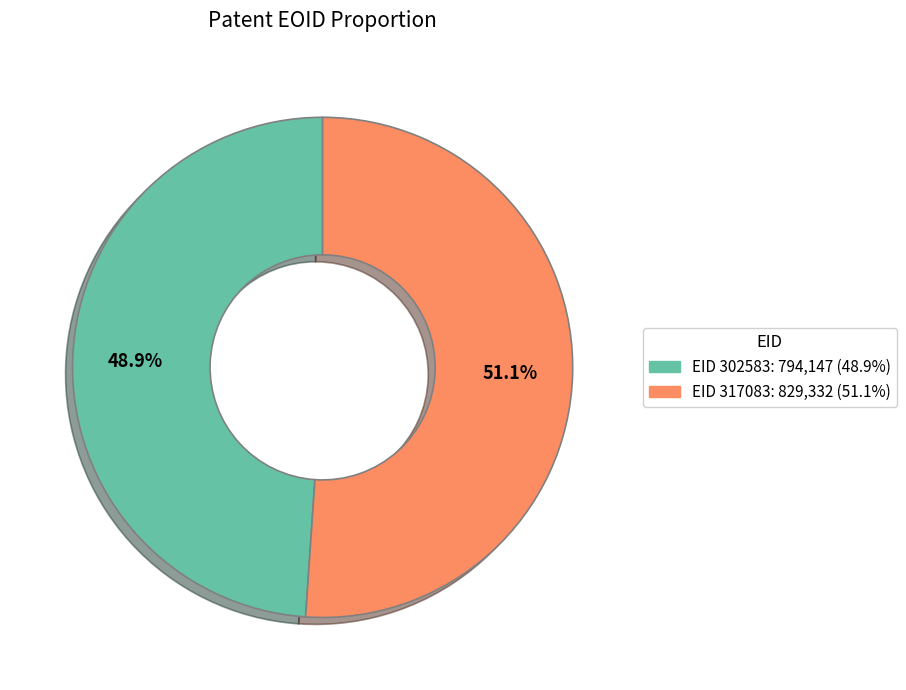

Count the number of slices in the pie.

2